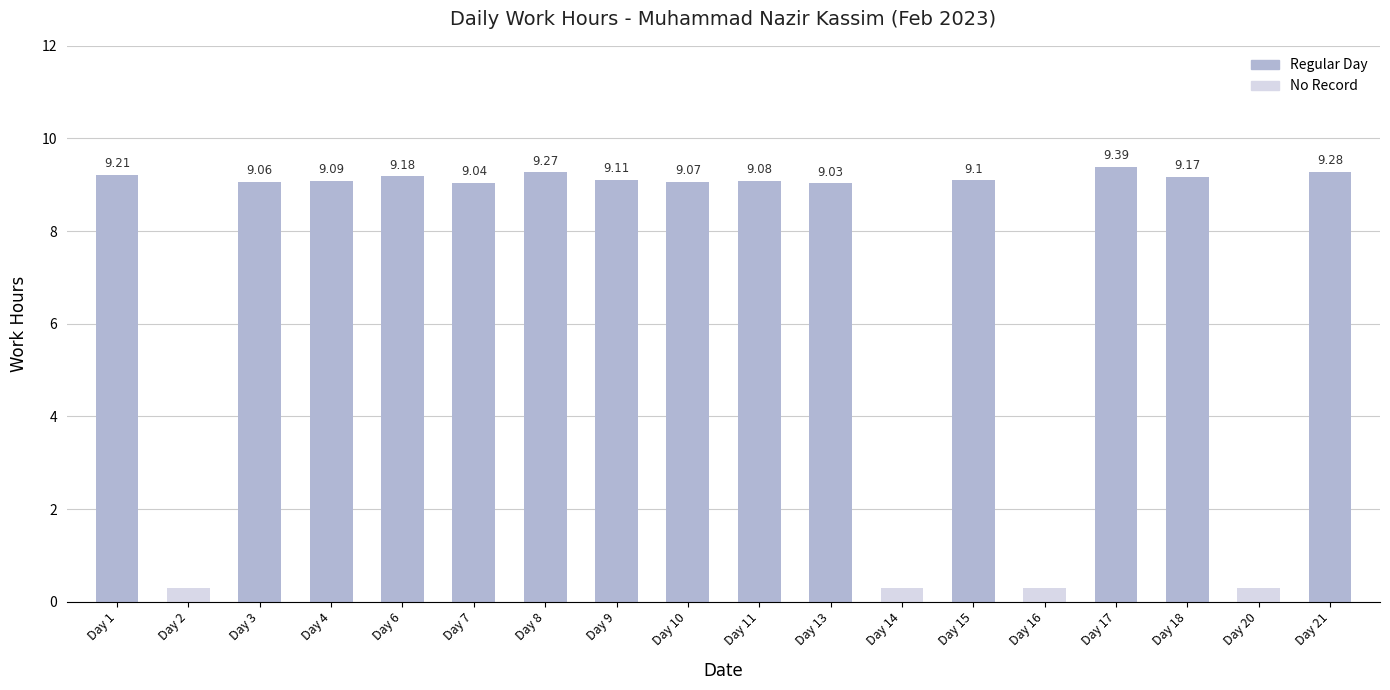

What is the sum of the values at Day 17 and Day 2?

9.4